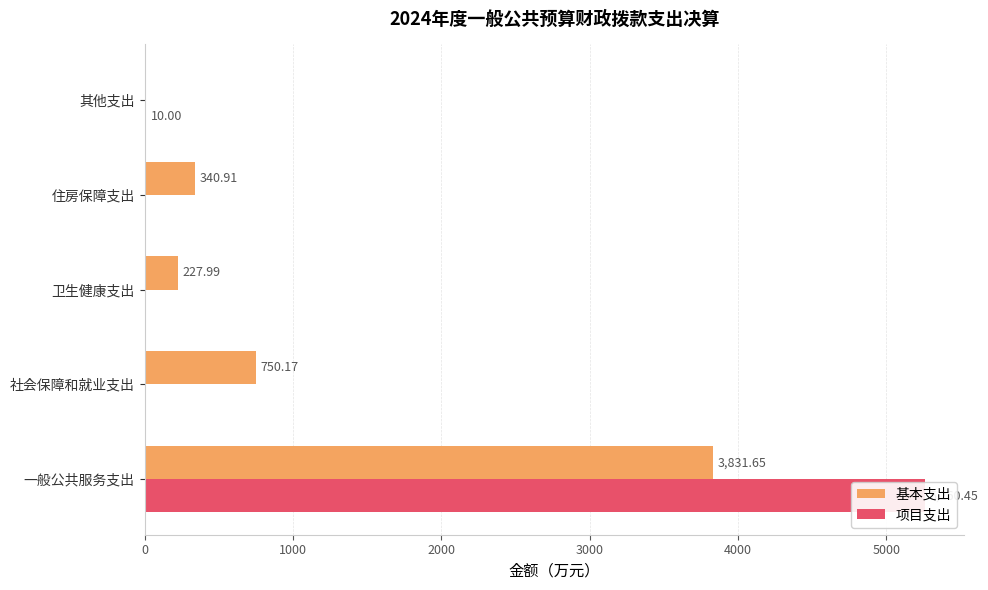

Does the chart contain any negative values?

No